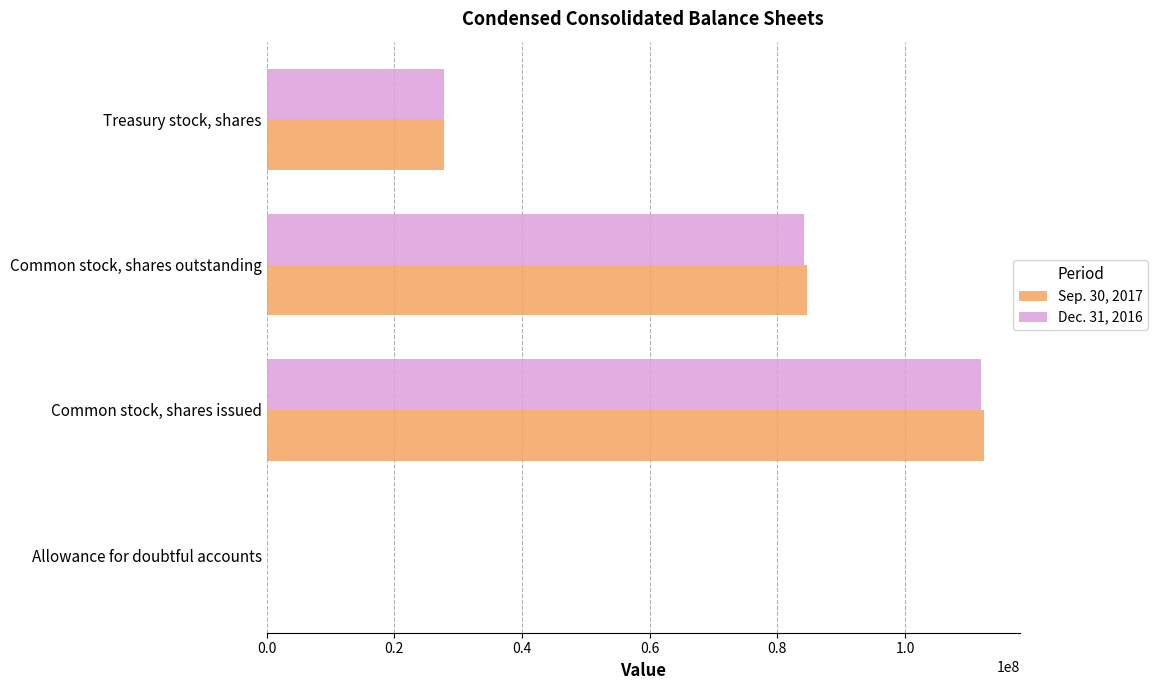

At which label does Sep. 30, 2017 reach its peak?

Common stock, shares issued